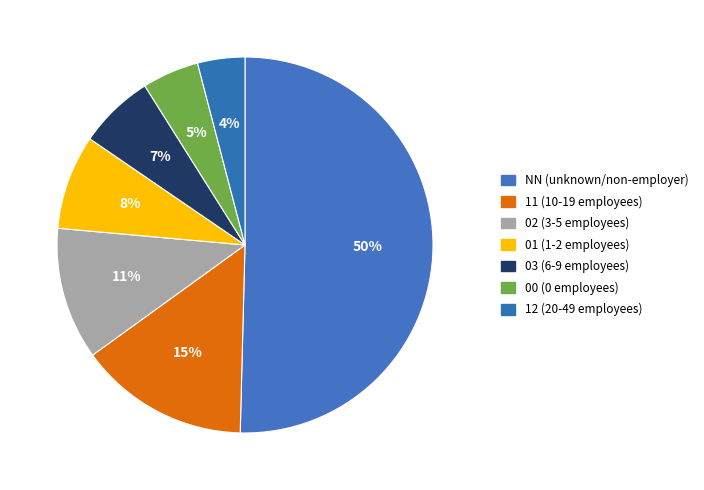

Rank the categories by value from lowest to highest.

12, 00, 03, 01, 02, 11, NN